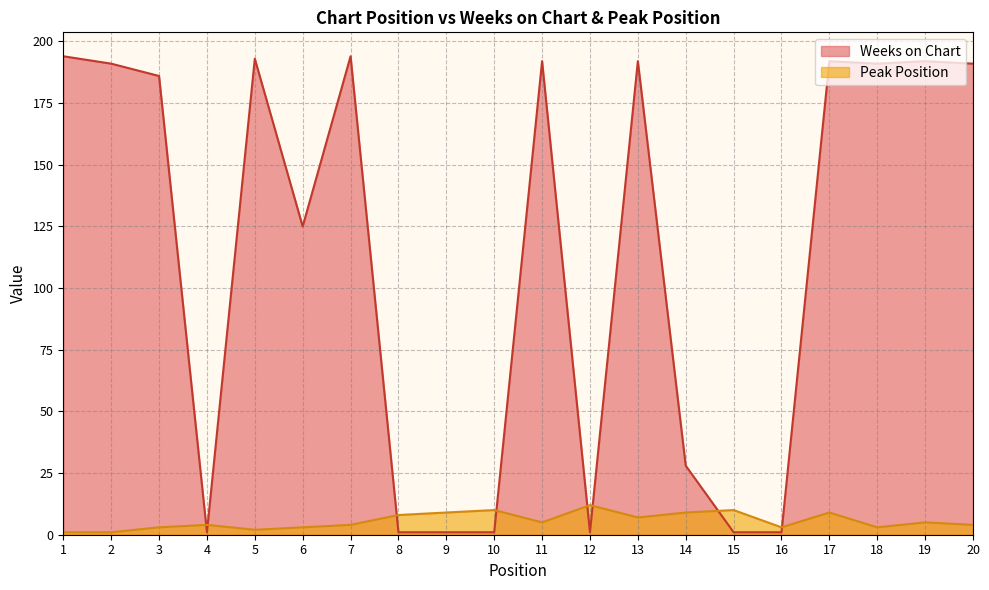

Which category has the highest value in the Weeks on Chart series?

1